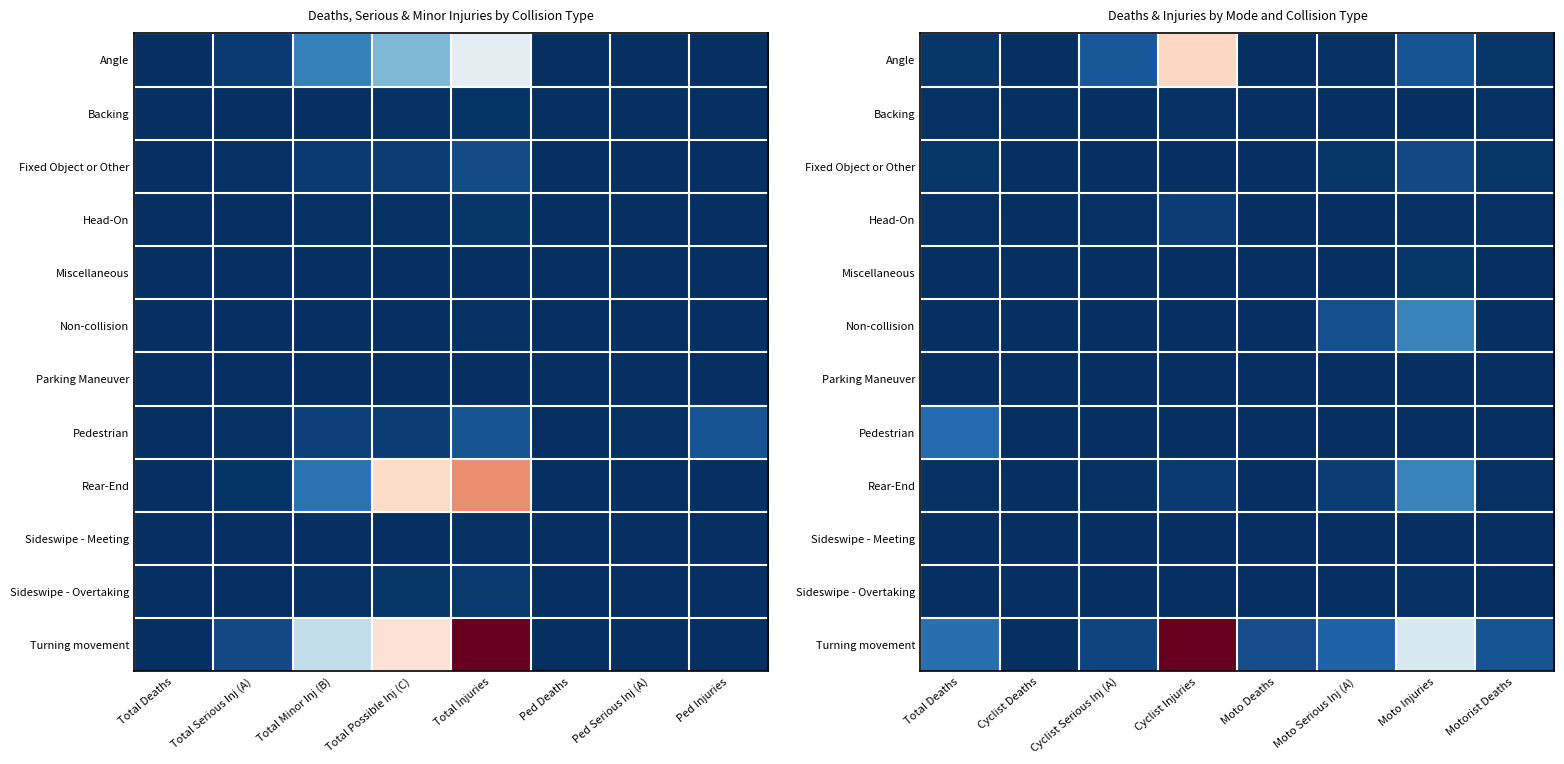

How many data points does each series have?

8